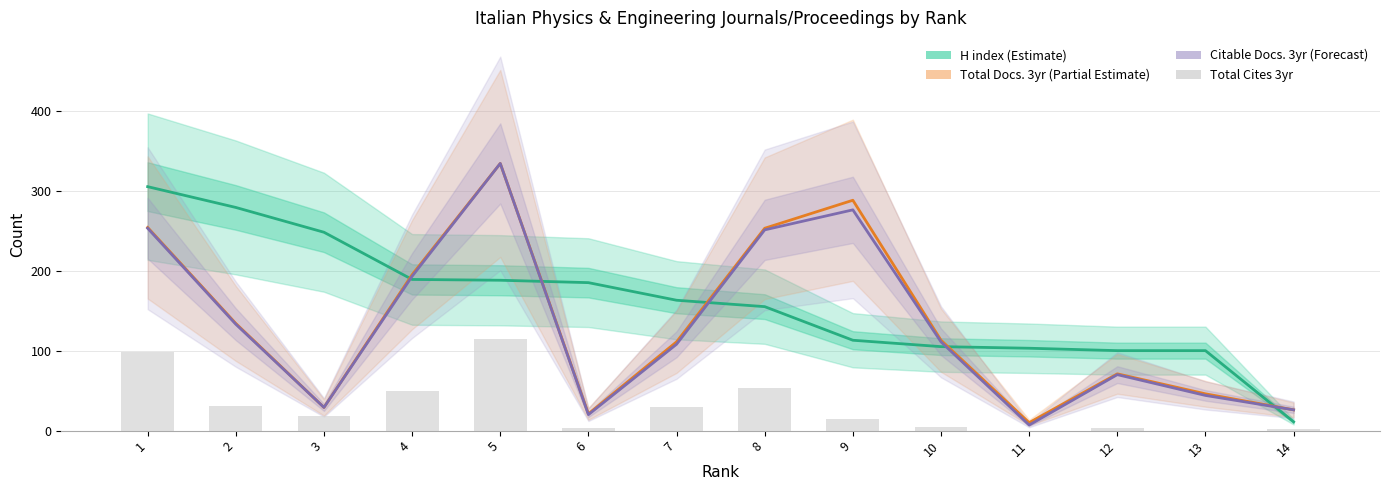

What is the greatest value displayed?

334